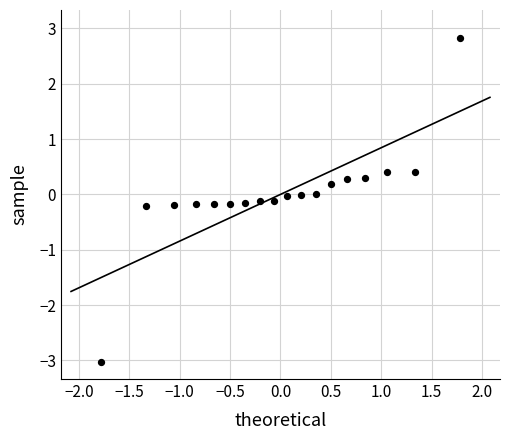

What is the range of Y values (max minus min)?

5.9